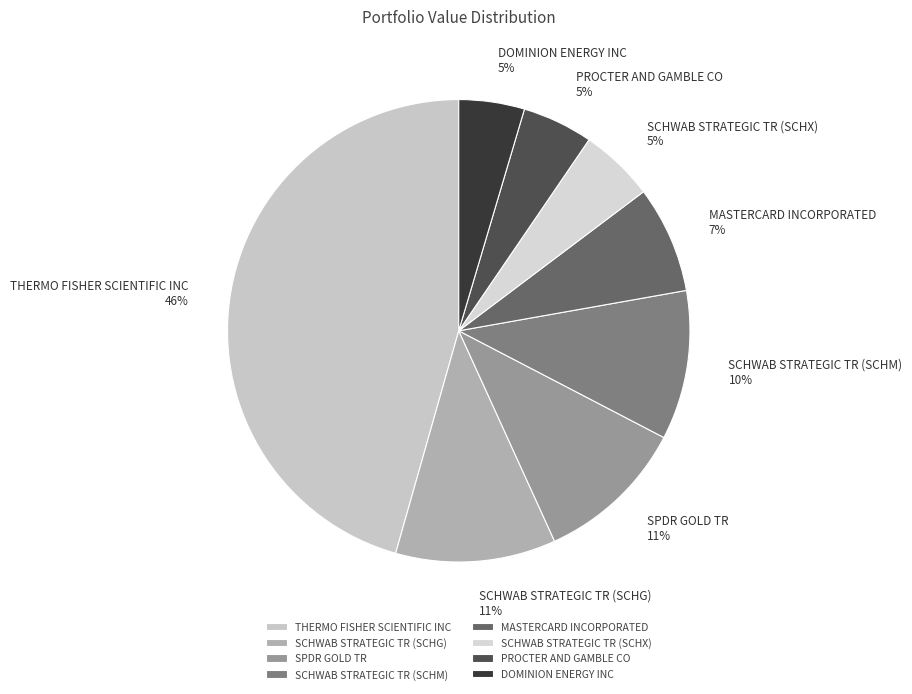

To the nearest percent, what percentage of the pie is SCHWAB STRATEGIC TR (SCHX)?

5%